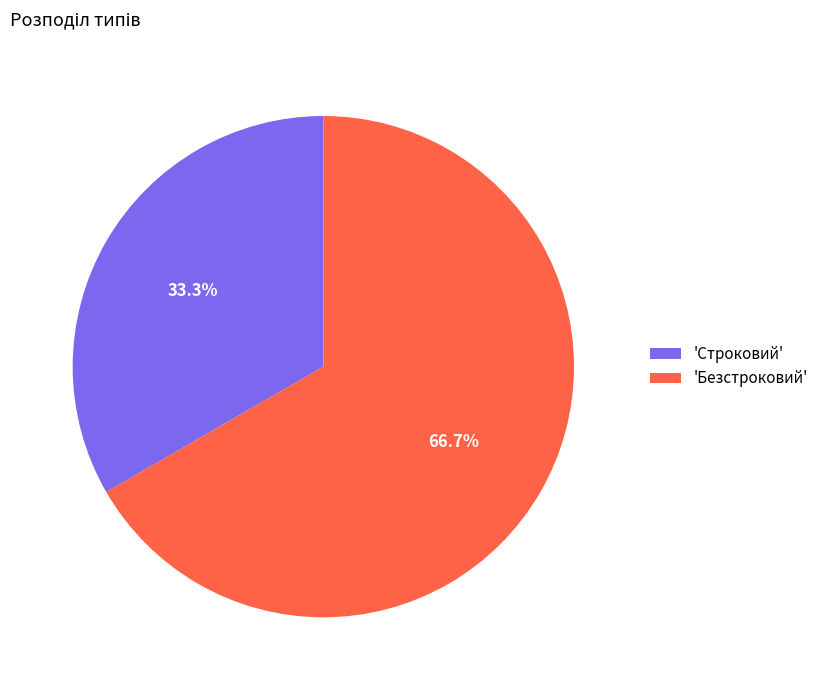

Which has a higher value, 'Строковий' or 'Безстроковий'?

'Безстроковий'